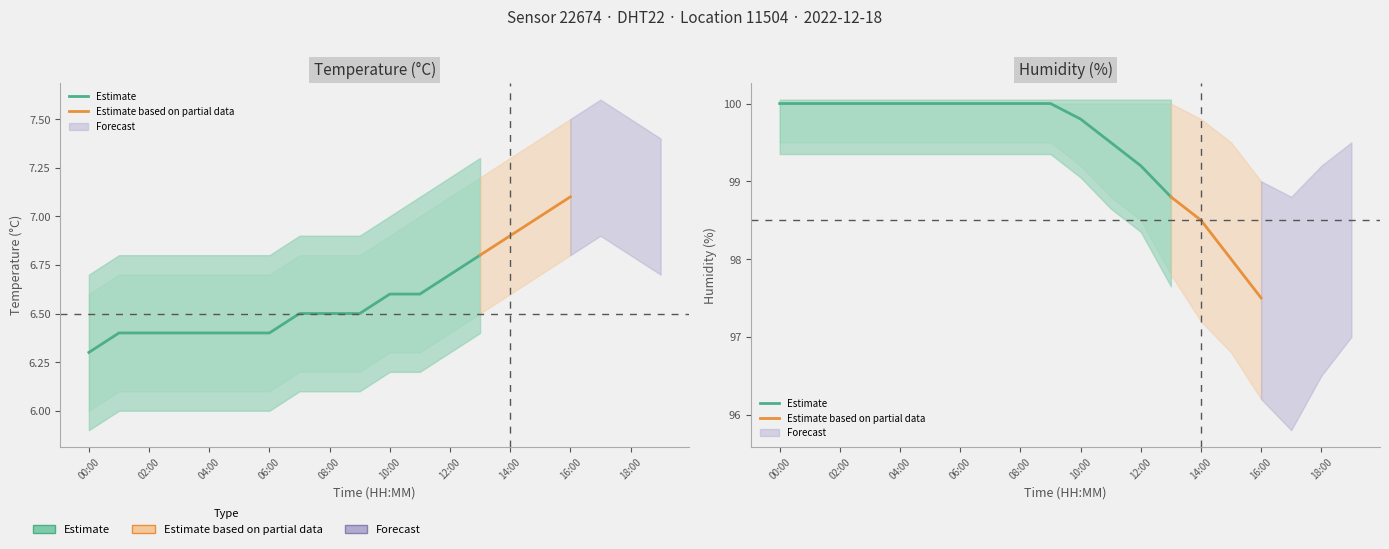

Does the chart display data point markers on the line(s)?

No